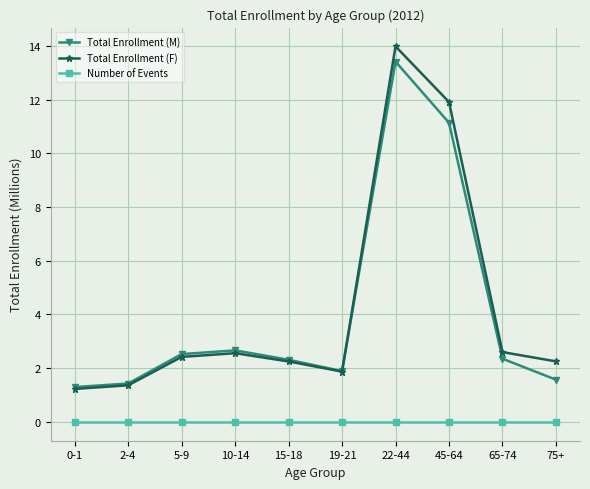

What are all the series names shown in the legend?

Total Enrollment (M), Total Enrollment (F), Number of Events